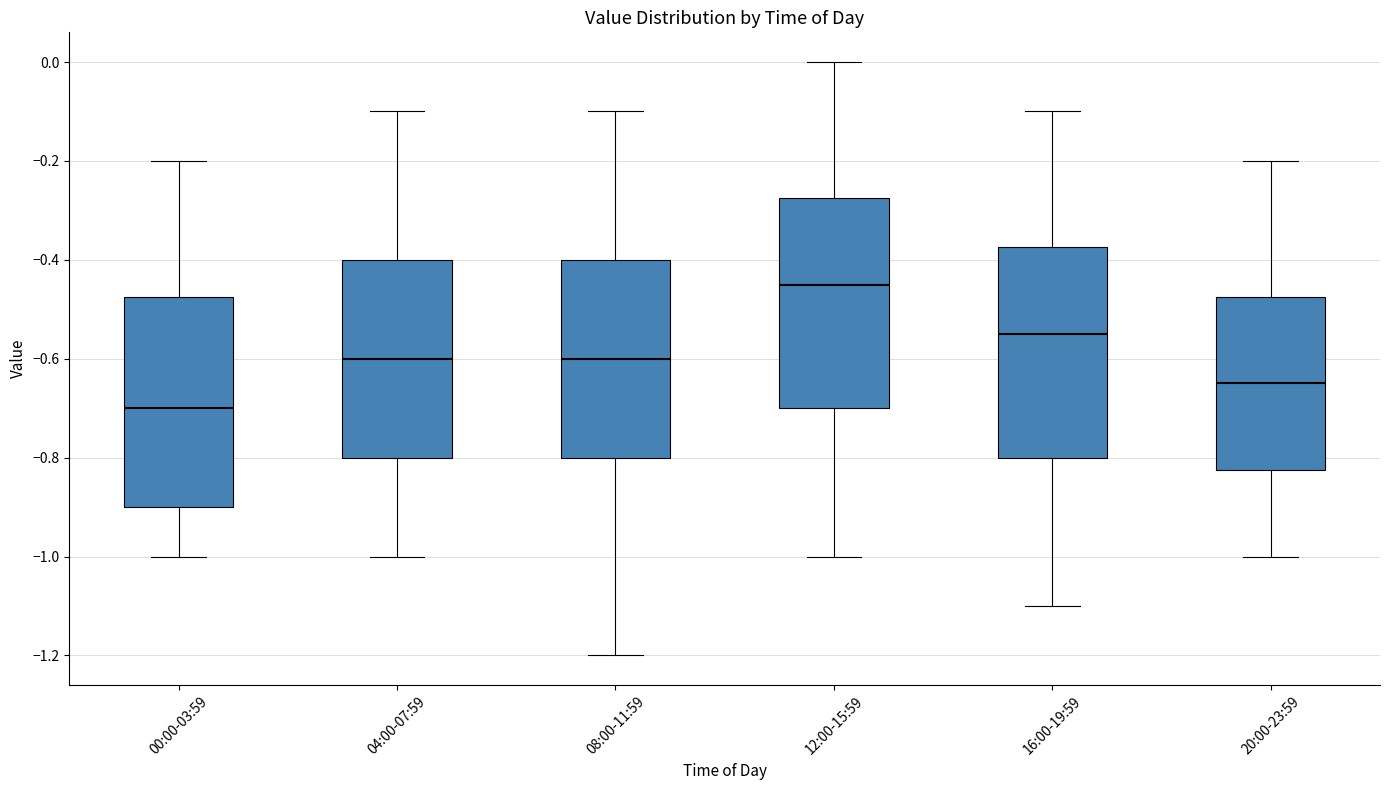

Reading left to right, read every box against the y-axis: the position of its median line, the range the box covers, and the ends of its whiskers. The values are not printed on the chart, so give them approximately, as read against the axis.

00:00-03:59: median -0.70, box -0.90 to -0.48, whiskers -1.00 to -0.20
04:00-07:59: median -0.60, box -0.80 to -0.40, whiskers -1.00 to -0.10
08:00-11:59: median -0.60, box -0.80 to -0.40, whiskers -1.20 to -0.10
12:00-15:59: median -0.44, box -0.70 to -0.28, whiskers -1.00 to 0.00
16:00-19:59: median -0.54, box -0.80 to -0.38, whiskers -1.10 to -0.10
20:00-23:59: median -0.64, box -0.82 to -0.48, whiskers -1.00 to -0.20